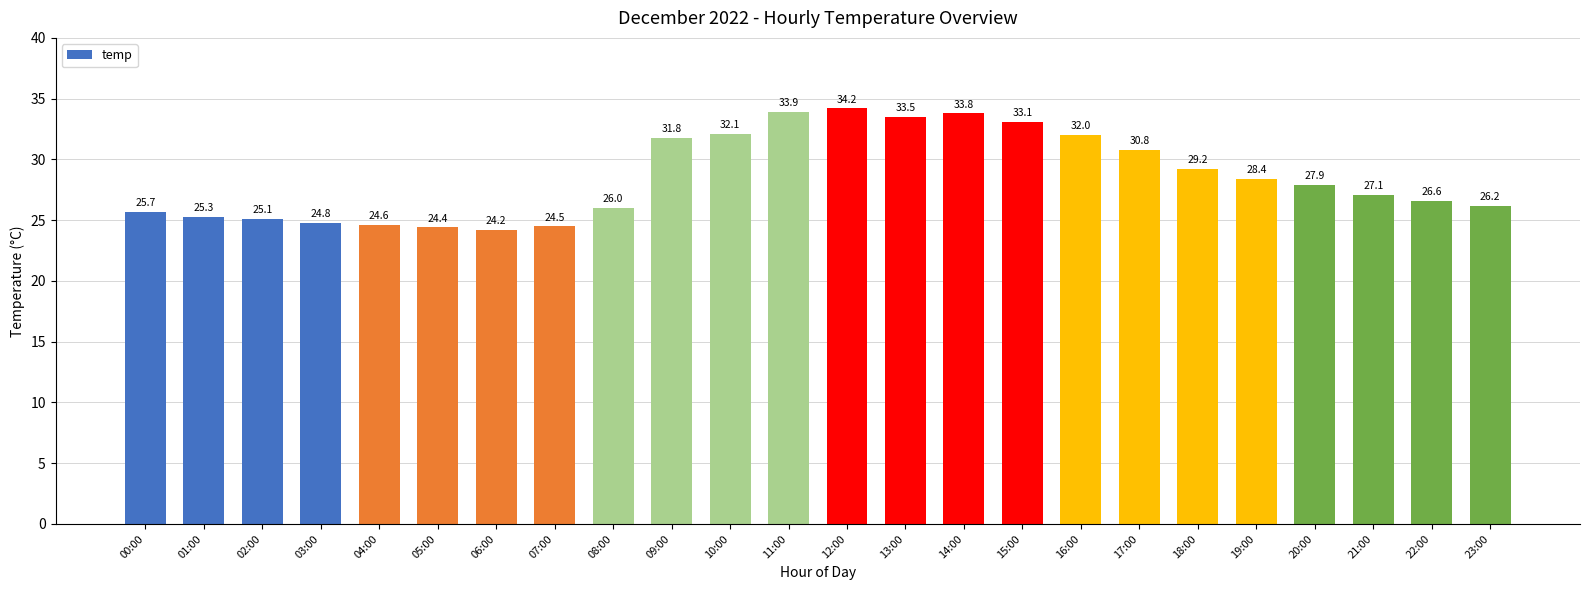

What is the difference between the maximum and minimum values?

10.0